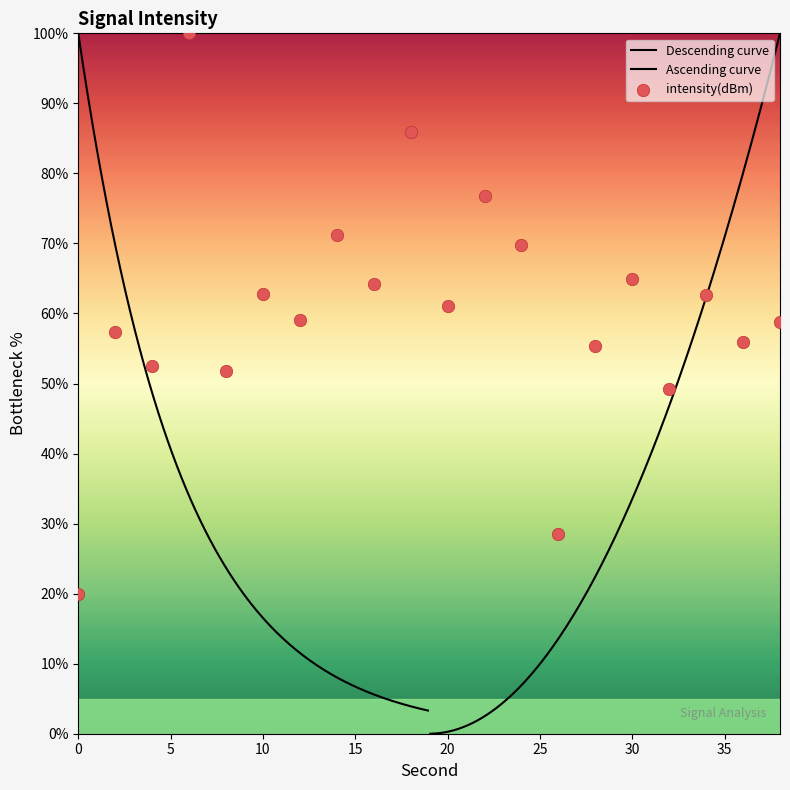

What is the change in value from 28 to 38?

+3.5